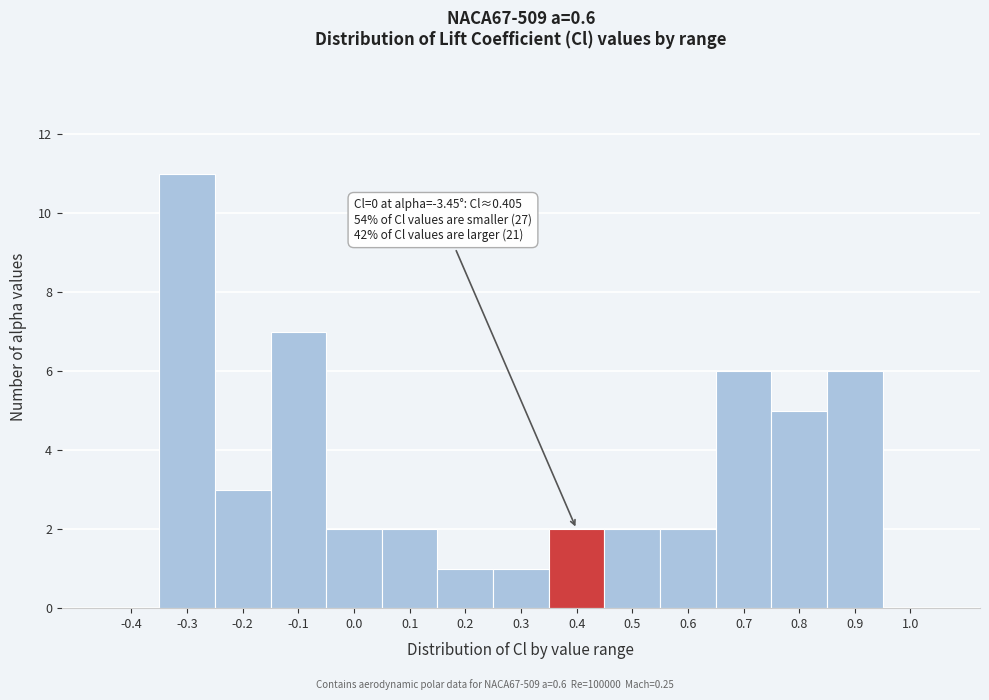

Reading left to right, list all the values displayed in this chart.

-0.4=0	-0.3=11	-0.2=3	-0.1=7	0.0=2	0.1=2	0.2=1	0.3=1	0.4=2	0.5=2	0.6=2	0.7=6	0.8=5	0.9=6	1.0=0